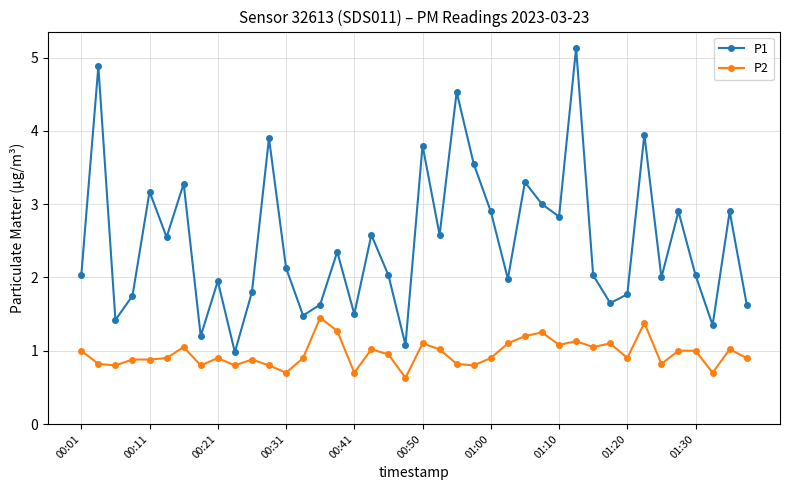

What is the value of the P2 point at the 7th from the left?

1.1